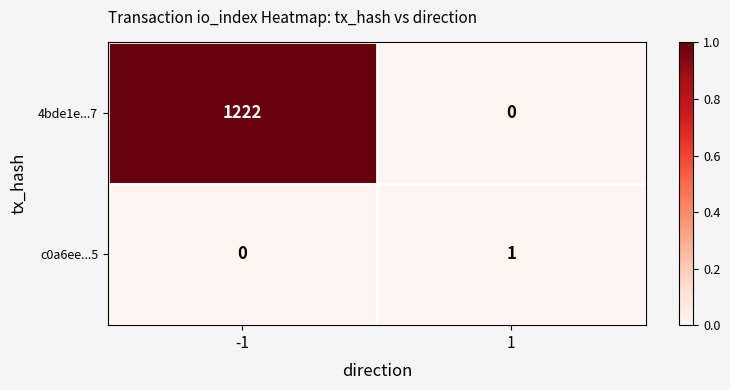

Between -1 and 1, which series saw the biggest shift?

4bde1e...7